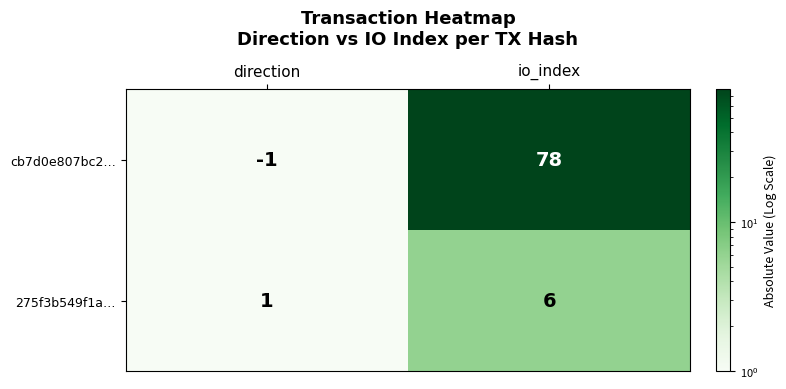

The value of cb7d0e807bc2… at direction is -1. True or false?

True